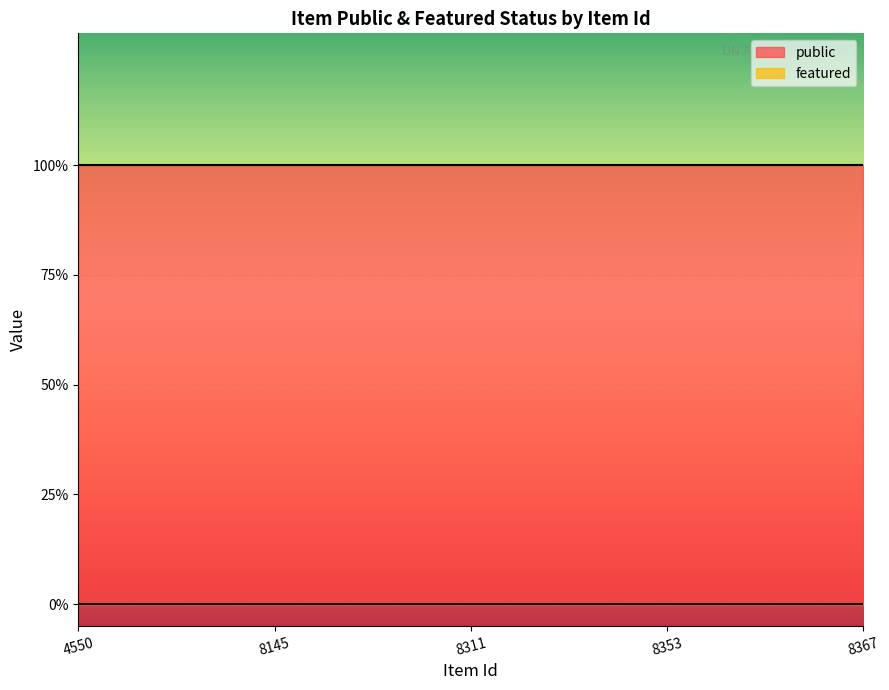

How many distinct data groups are displayed?

2